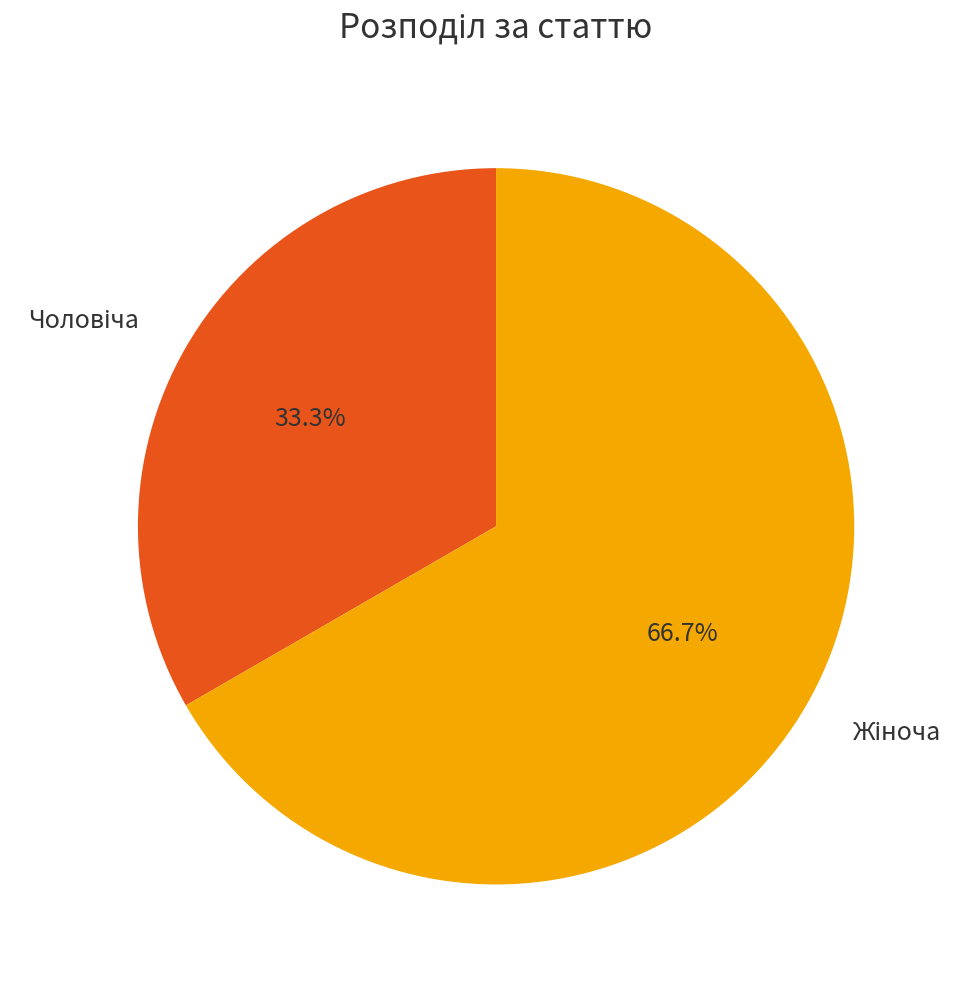

Is there a majority slice in this chart?

Yes